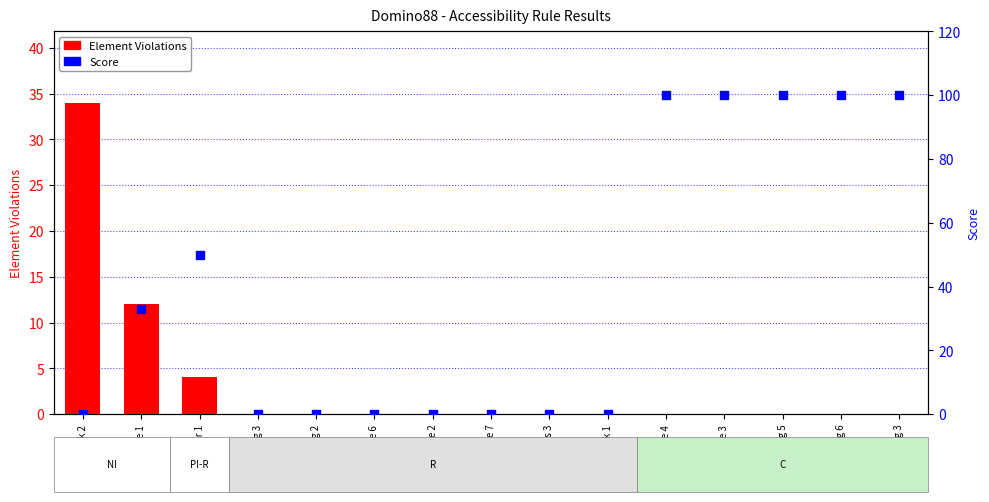

Which series has the largest total across all categories?

Score